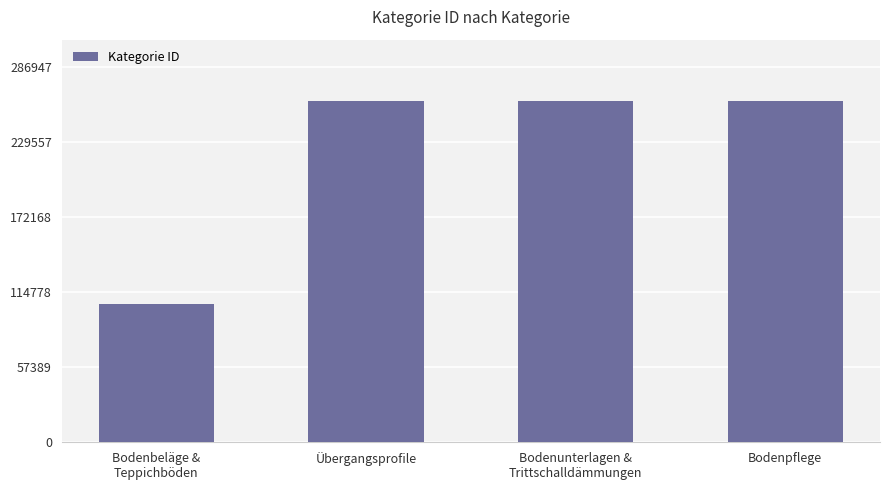

What is the maximum value shown in the chart?

260861